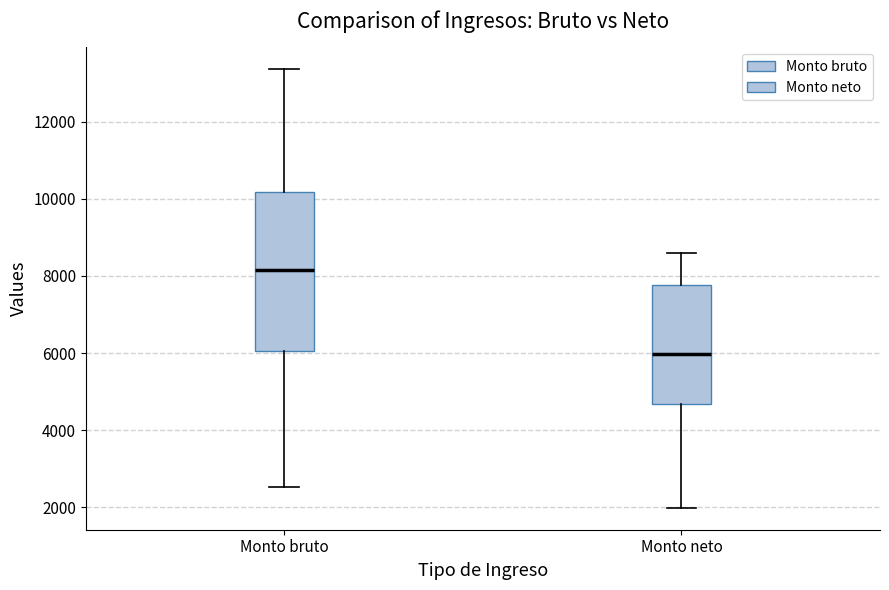

Which box's median line is the highest?

Monto bruto